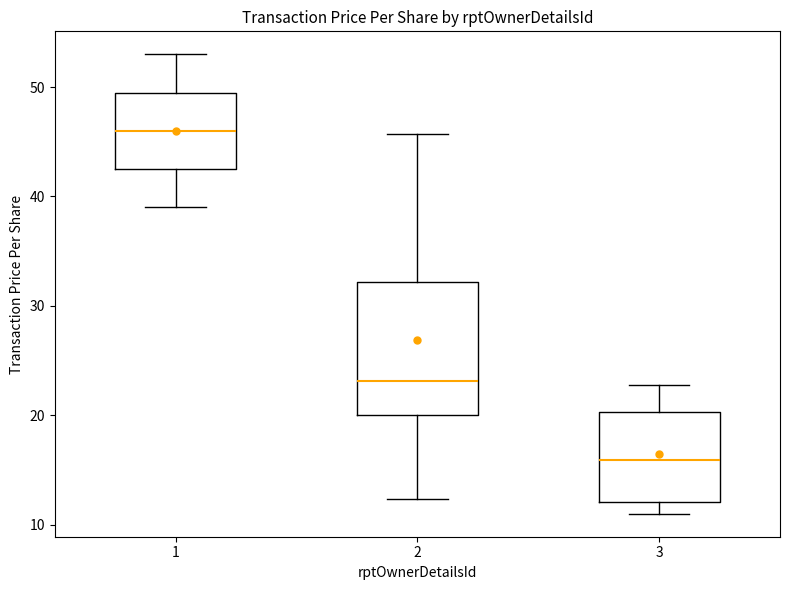

Reading left to right, transcribe this box plot: for each box, give where its median line is, the range the box spans, and where its two whiskers end, as read against the y-axis. The values are not printed on the chart, so give them approximately, as read against the axis.

1: median 46, box 43 to 50, whiskers 39 to 53
2: median 23, box 20 to 32, whiskers 12 to 46
3: median 16, box 12 to 20, whiskers 11 to 23